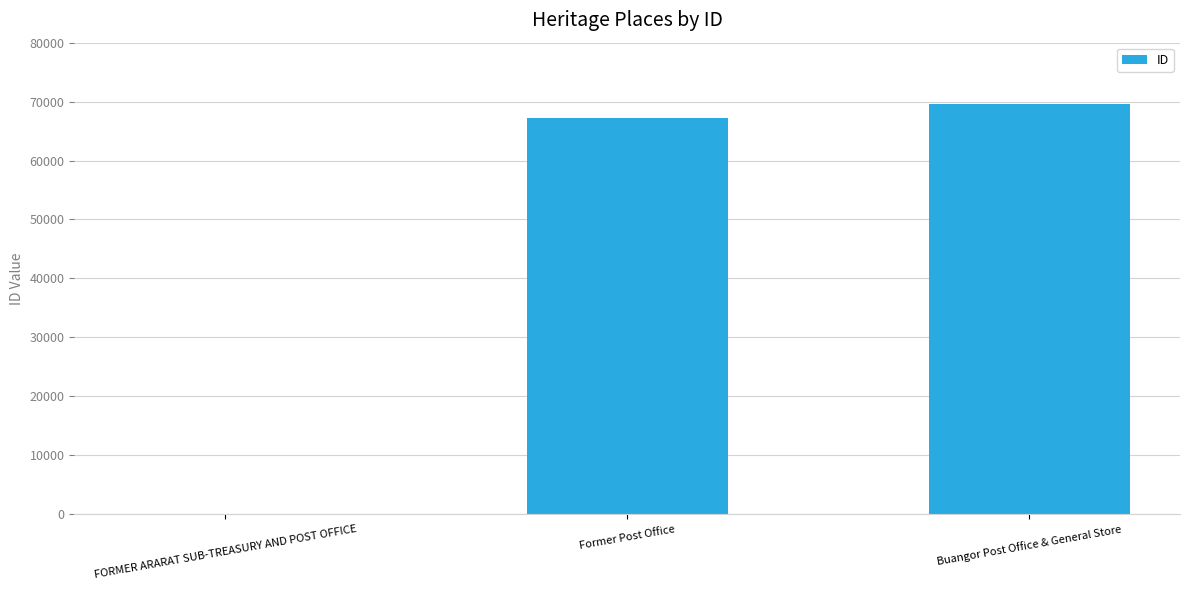

What is the sum of all values?

136854